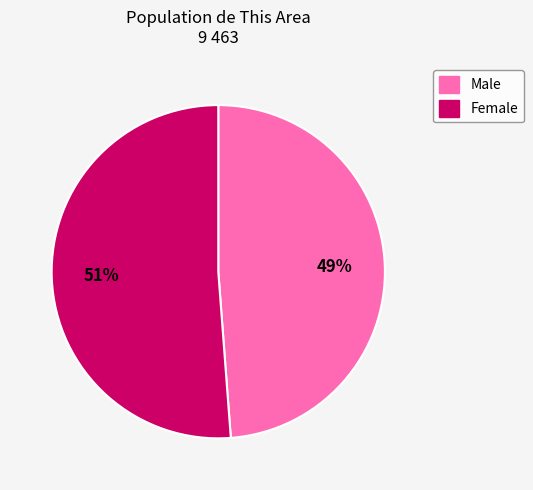

To the nearest percent, what is the difference between the Female and Male slice percentages?

2%